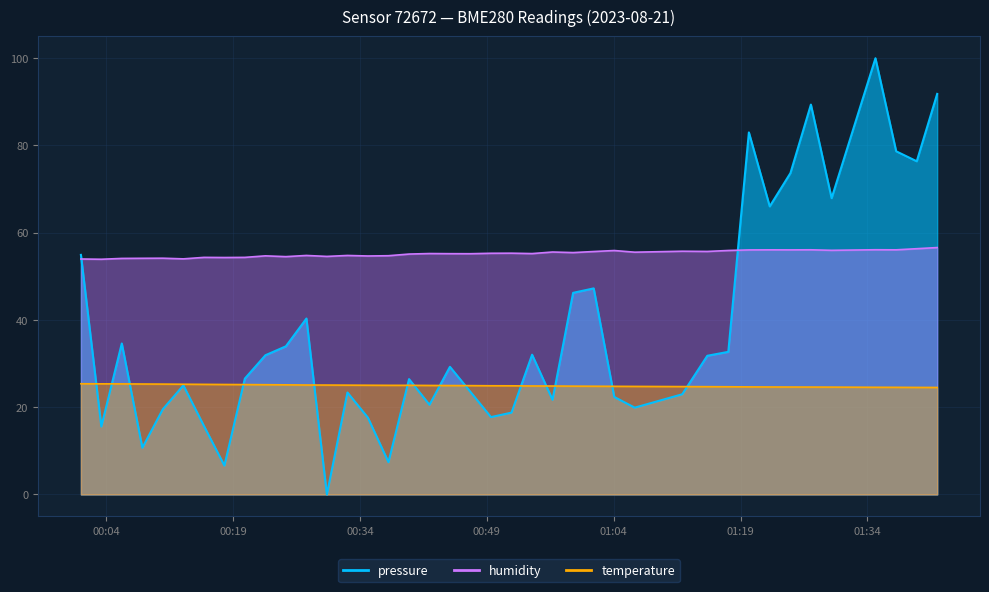

True or false: temperature and pressure intersect in this chart.

True